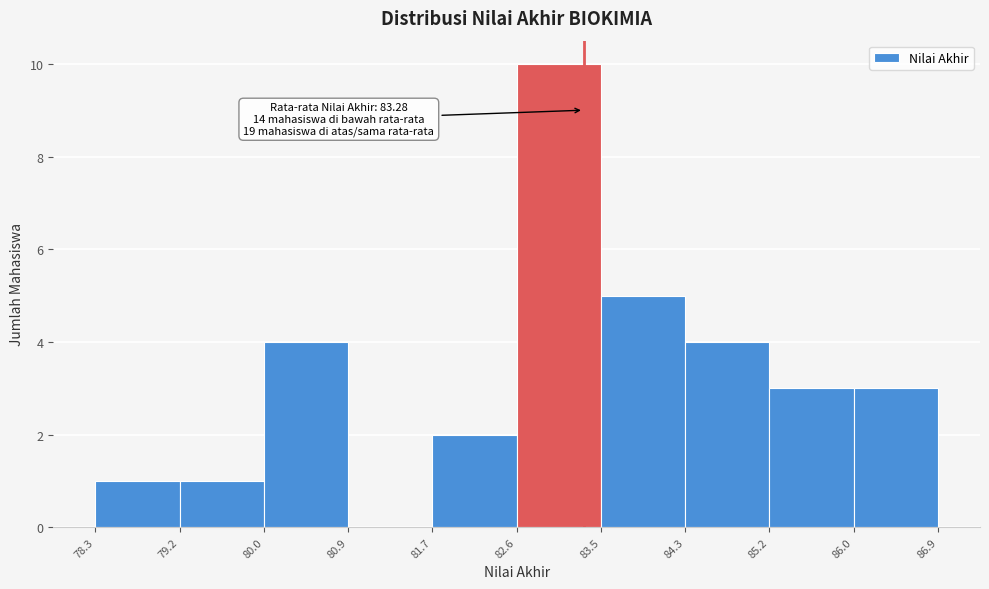

Over which range of the x-axis is the bar tallest?

82.6 to 83.5